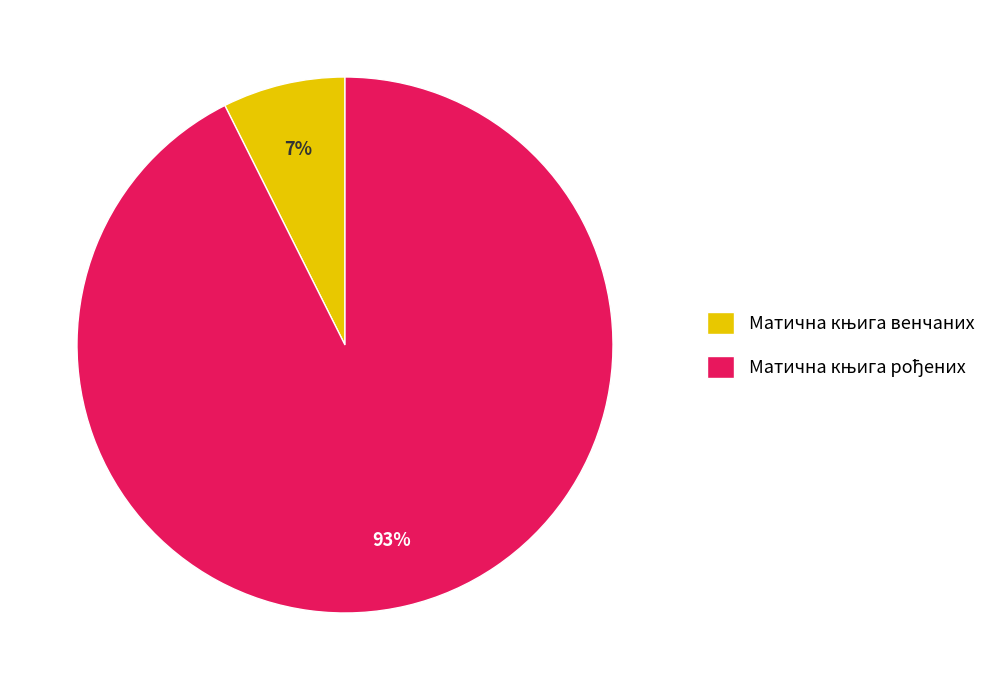

Is there a majority slice in this chart?

Yes